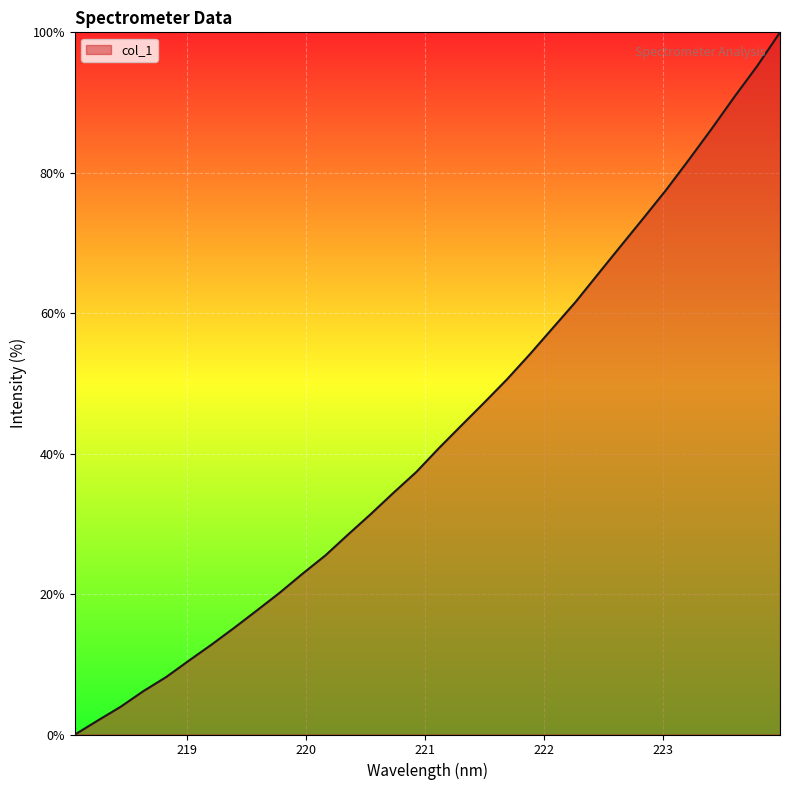

What is the maximum value shown in the chart?

100.0